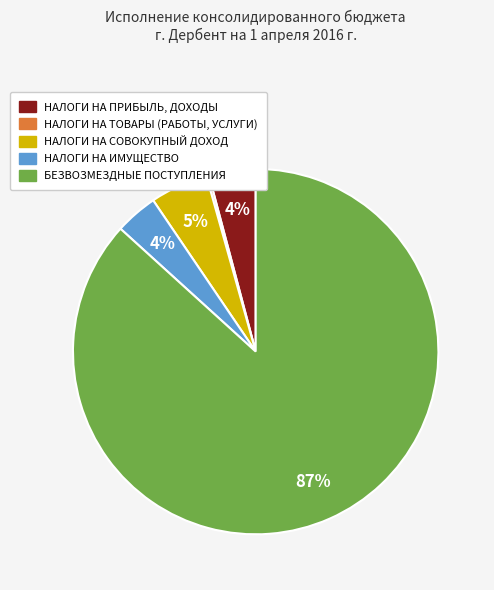

To the nearest percent, what is the average slice percentage?

20%